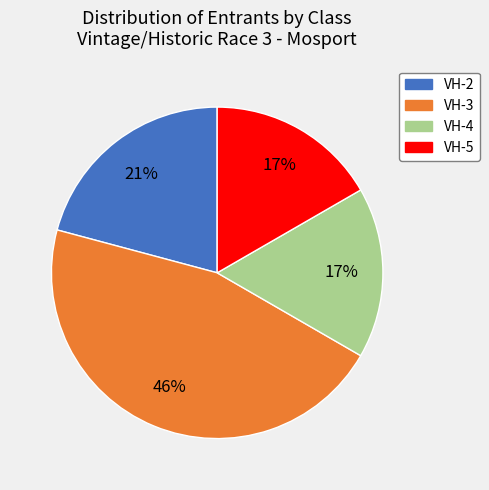

What is the ratio of the value at VH-5 to the value at VH-2?

0.8